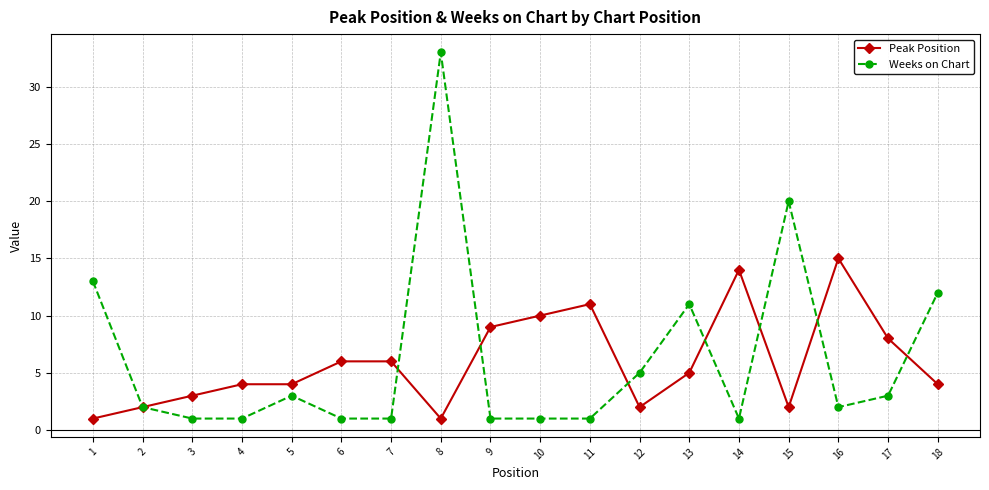

What is the highest value of the Peak Position series?

15